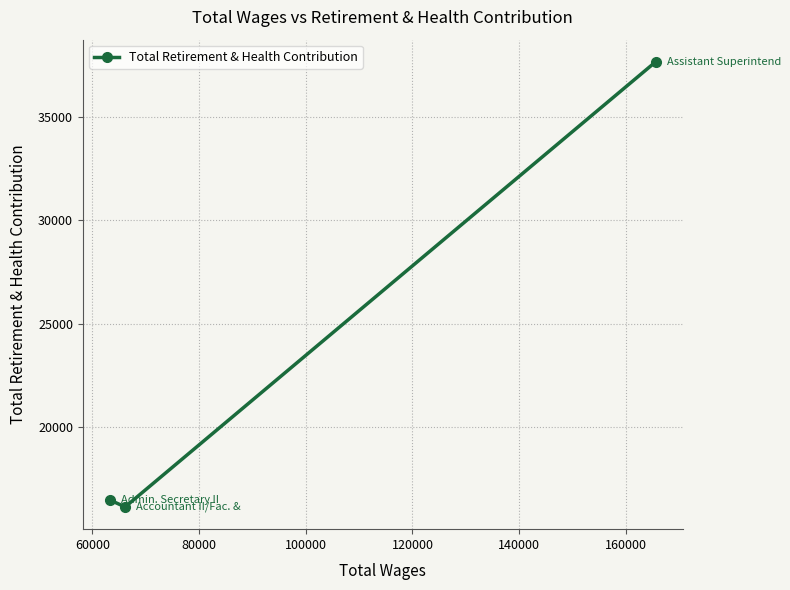

What is the value of the 2nd point from the left?

16169